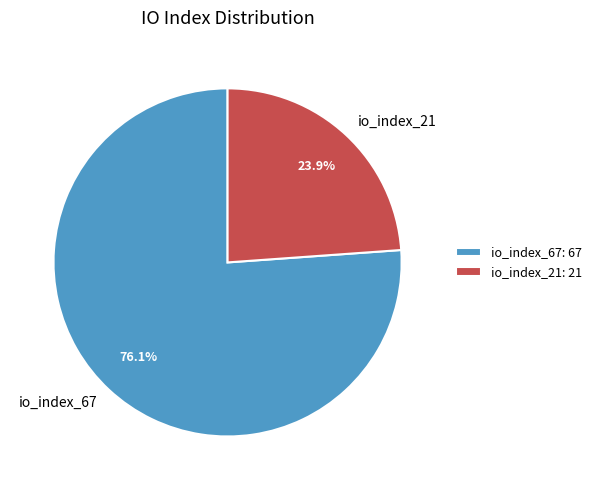

Count the number of slices in the pie.

2